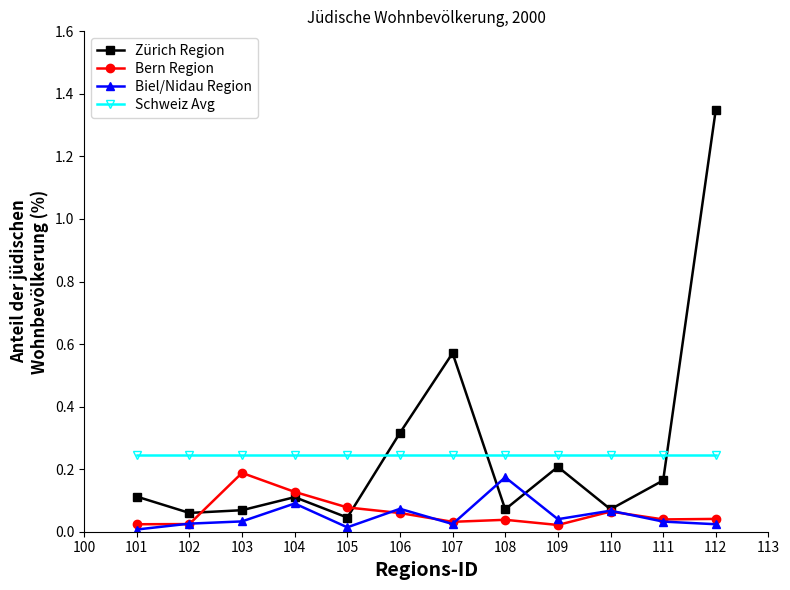

True or false: Zürich Region has a value of 1.8 at 112.

False